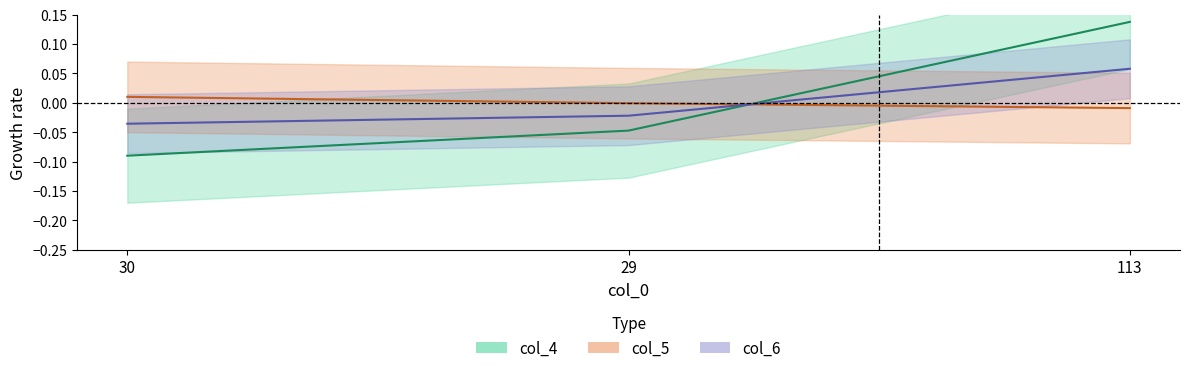

At which label does col_5 reach its peak?

30